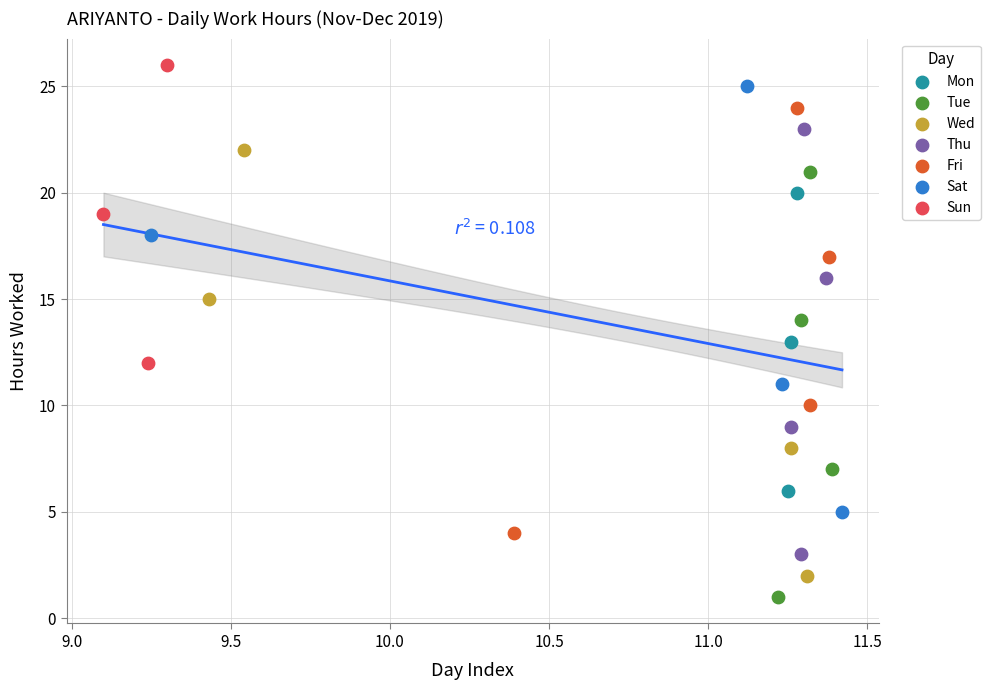

What are all the series names shown in the legend?

Mon, Tue, Wed, Thu, Fri, Sat, Sun